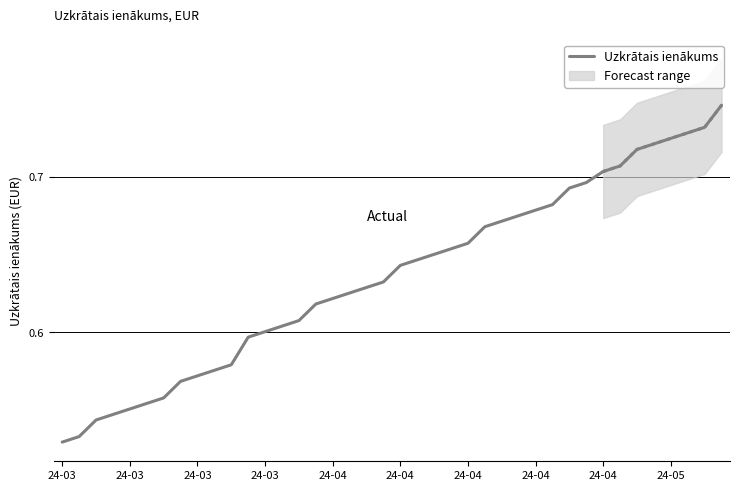

Count the values in the range 0 to 1.

40